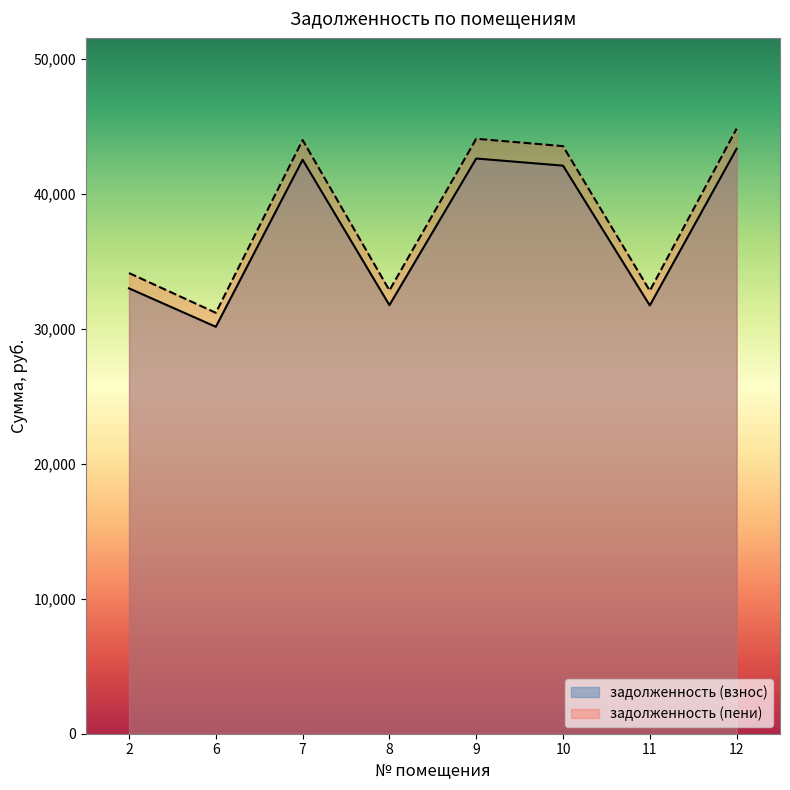

What is the difference between the задолженность (взнос) values at 10 and 8?

10331.2